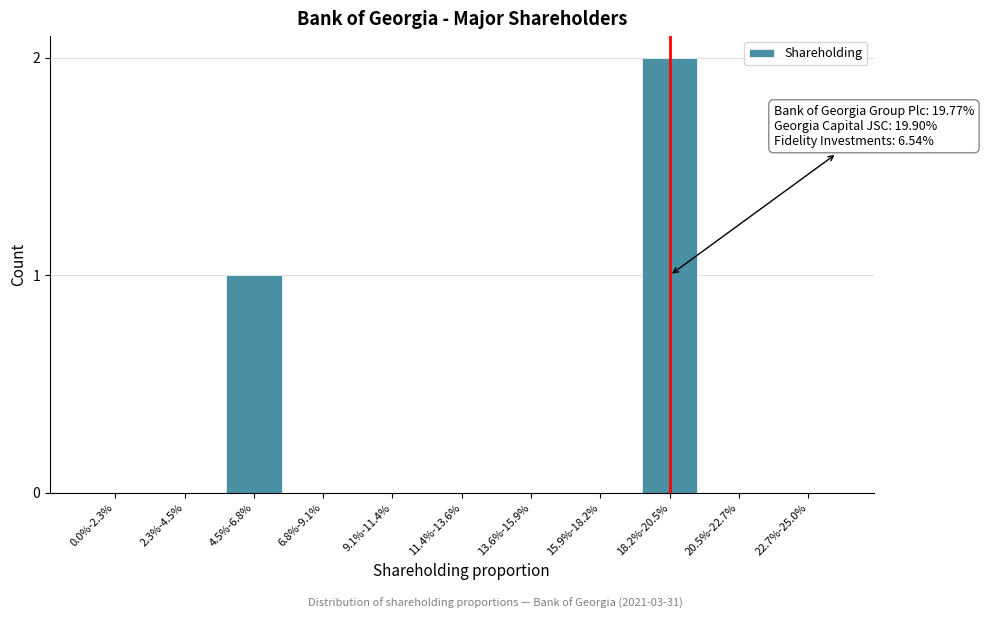

Reading left to right, list all the values displayed in this chart.

0.0%-2.3%=0	2.3%-4.5%=0	4.5%-6.8%=1	6.8%-9.1%=0	9.1%-11.4%=0	11.4%-13.6%=0	13.6%-15.9%=0	15.9%-18.2%=0	18.2%-20.5%=2	20.5%-22.7%=0	22.7%-25.0%=0